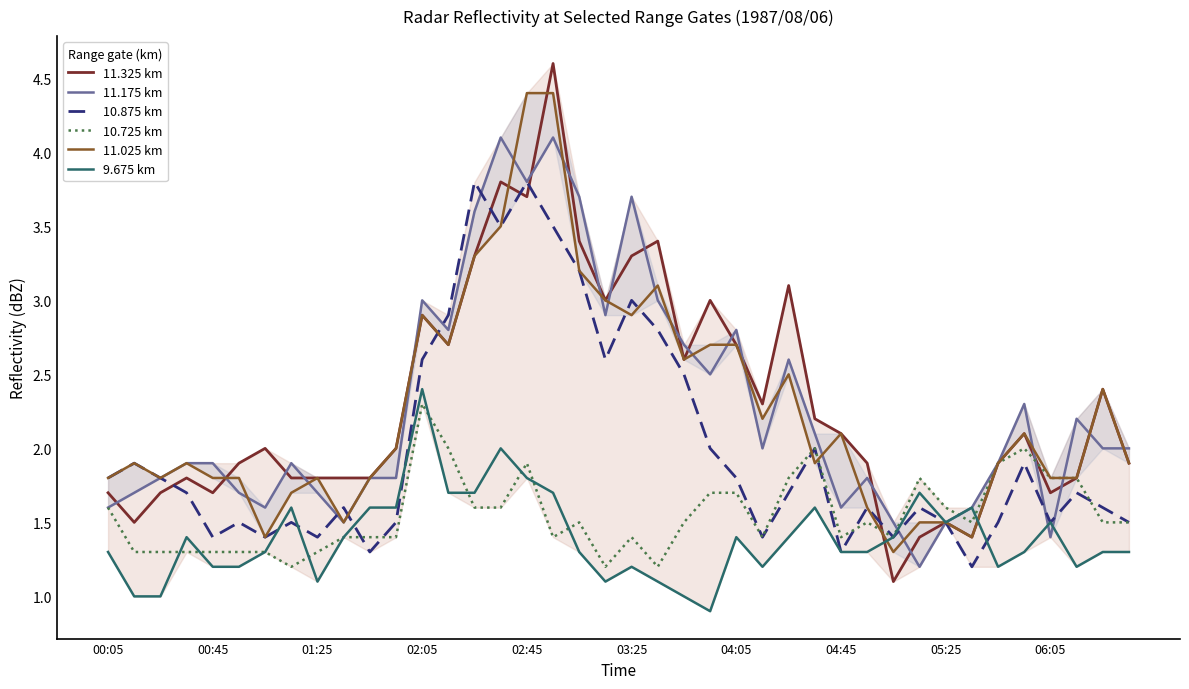

The value of 10.725 km at 15 is 1.6. True or false?

True